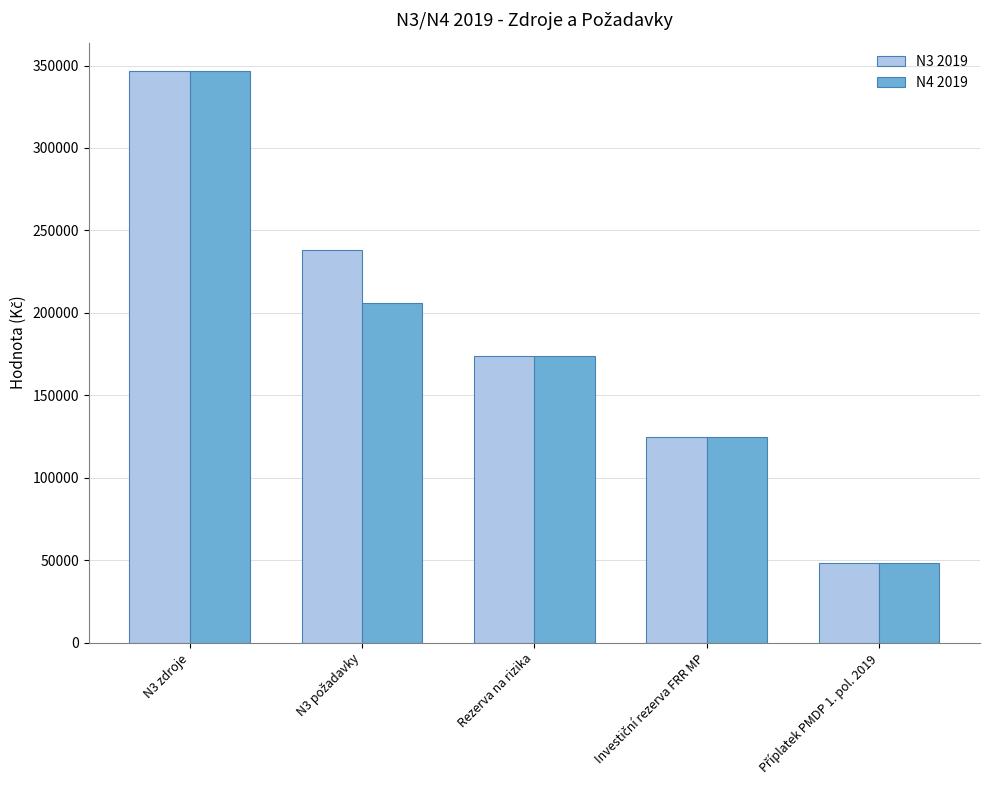

Reading left to right, list all the values displayed in this chart.

N3 2019: 346609	238148	173888	124633	48088
N4 2019: 346609	205723	173888	124633	48088